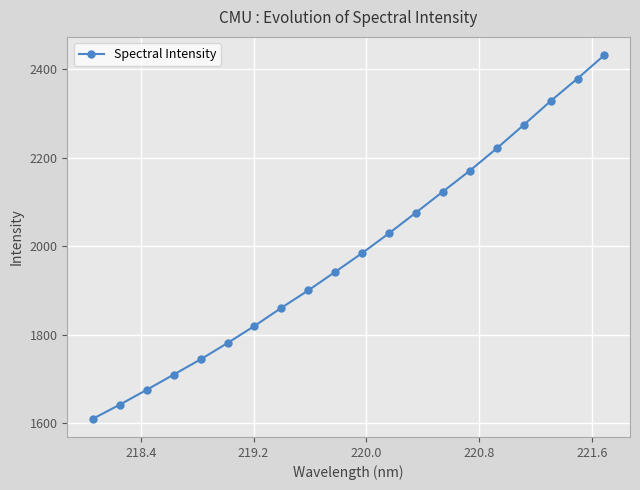

What is the maximum value shown in the chart?

2431.2